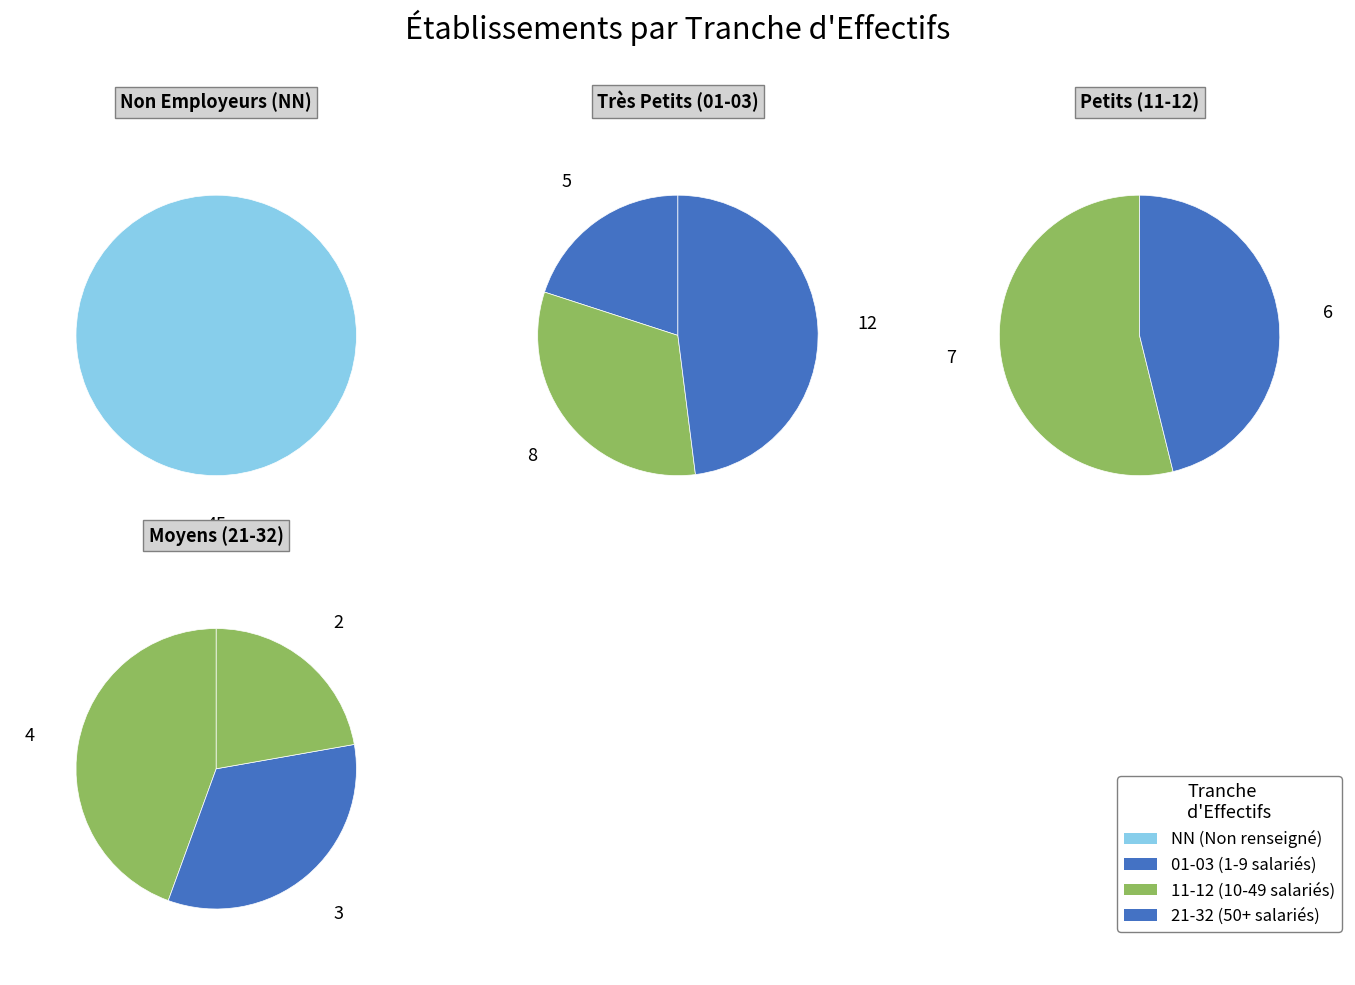

What percentage is the 03 slice, to the nearest percent?

13%